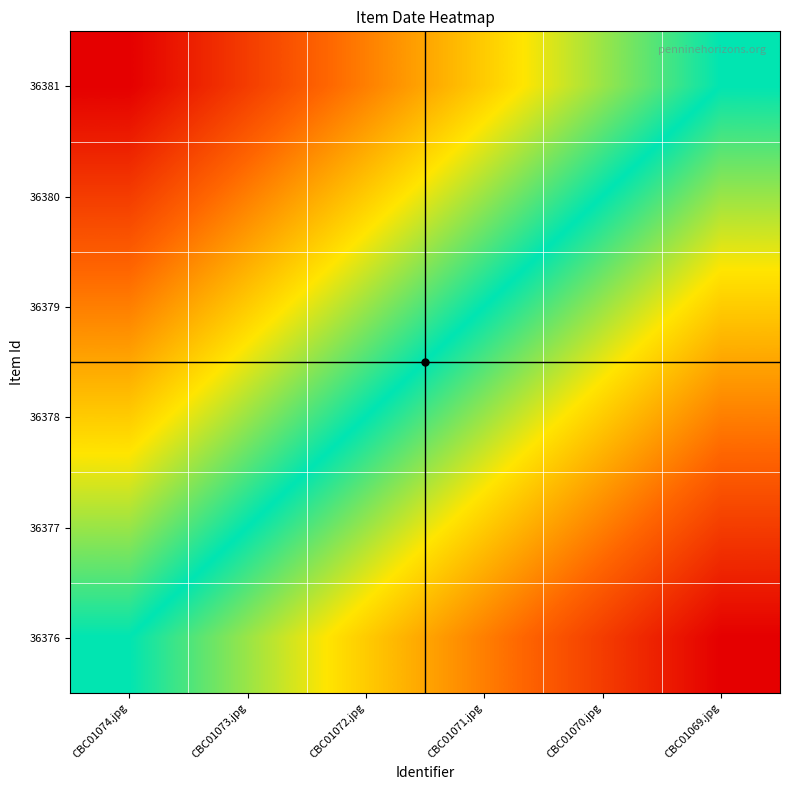

Reading left to right, list all the values displayed in this chart.

36381: CBC01074.jpg=0.0	CBC01073.jpg=0.1	CBC01072.jpg=0.2	CBC01071.jpg=0.3	CBC01070.jpg=0.4	CBC01069.jpg=0.5
36380: CBC01074.jpg=0.1	CBC01073.jpg=0.2	CBC01072.jpg=0.3	CBC01071.jpg=0.4	CBC01070.jpg=0.5	CBC01069.jpg=0.6
36379: CBC01074.jpg=0.2	CBC01073.jpg=0.3	CBC01072.jpg=0.4	CBC01071.jpg=0.5	CBC01070.jpg=0.6	CBC01069.jpg=0.7
36378: CBC01074.jpg=0.3	CBC01073.jpg=0.4	CBC01072.jpg=0.5	CBC01071.jpg=0.6	CBC01070.jpg=0.7	CBC01069.jpg=0.8
36377: CBC01074.jpg=0.4	CBC01073.jpg=0.5	CBC01072.jpg=0.6	CBC01071.jpg=0.7	CBC01070.jpg=0.8	CBC01069.jpg=0.9
36376: CBC01074.jpg=0.5	CBC01073.jpg=0.6	CBC01072.jpg=0.7	CBC01071.jpg=0.8	CBC01070.jpg=0.9	CBC01069.jpg=1.0